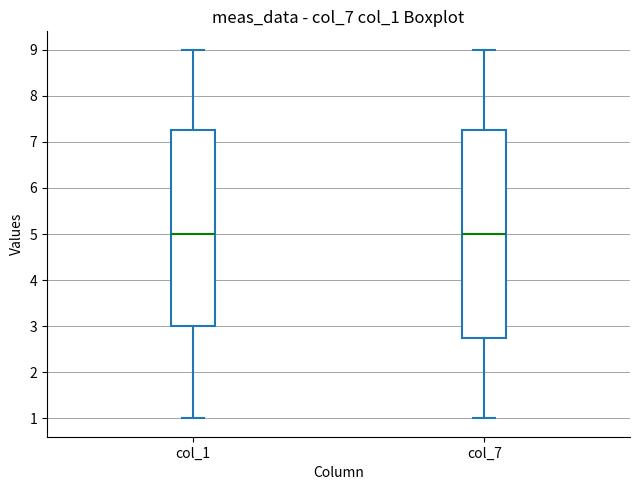

Where does the upper whisker of the box for col_1 end on the y-axis? The values are not printed on the chart, so give them approximately, as read against the axis.

9.0